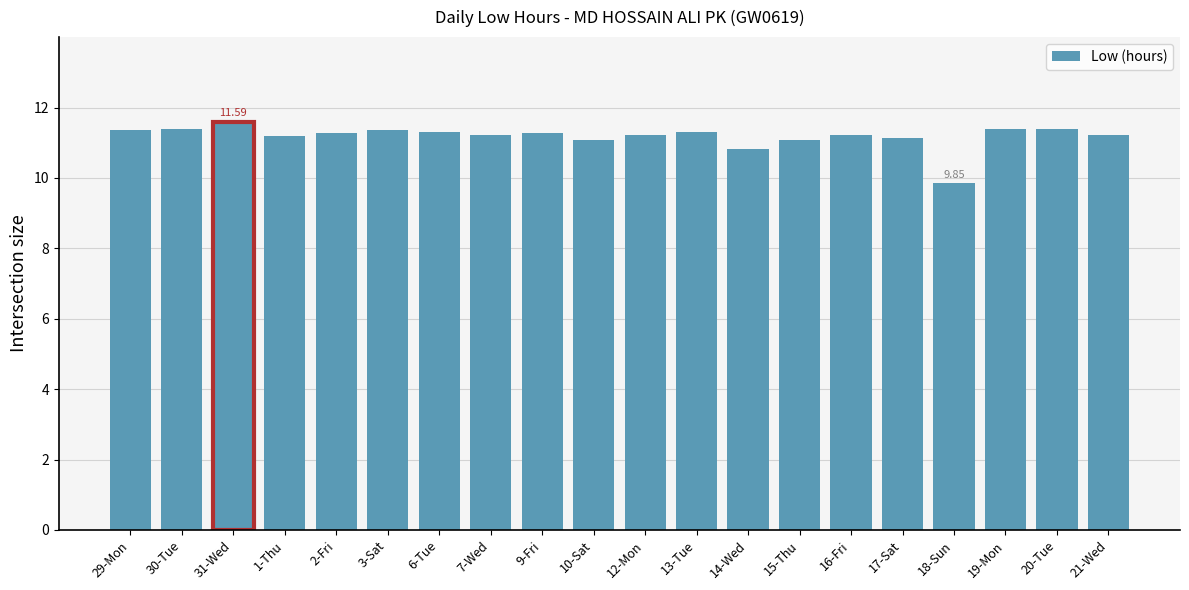

What is the value of the 19th bar from the left?

11.4